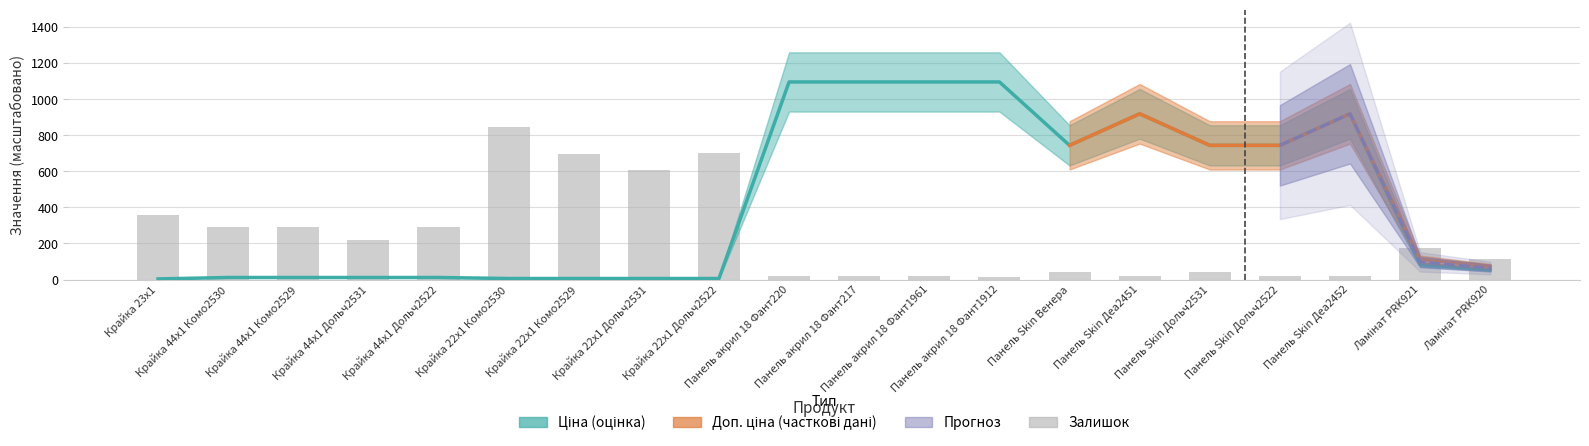

How many groups of bars are there?

20